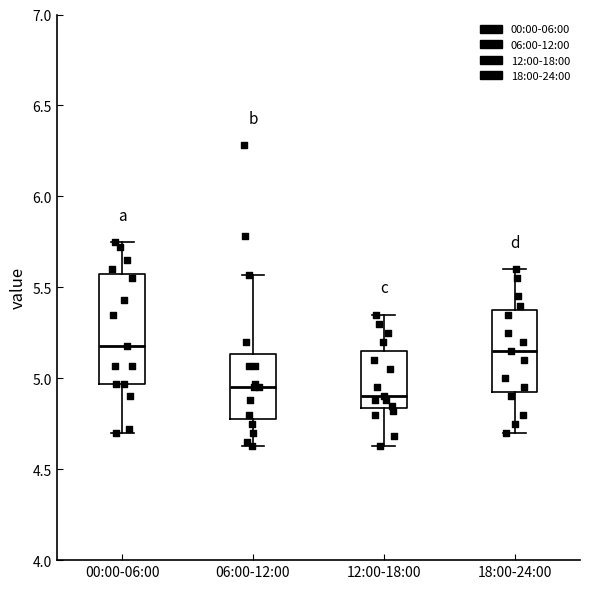

Reading left to right, read every box against the y-axis: the position of its median line, the range the box covers, and the ends of its whiskers. The values are not printed on the chart, so give them approximately, as read against the axis.

00:00-06:00: median 5.20, box 4.95 to 5.60, whiskers 4.70 to 5.75
06:00-12:00: median 4.95, box 4.80 to 5.15, whiskers 4.65 to 5.55
12:00-18:00: median 4.90, box 4.85 to 5.15, whiskers 4.65 to 5.35
18:00-24:00: median 5.15, box 4.95 to 5.40, whiskers 4.70 to 5.60